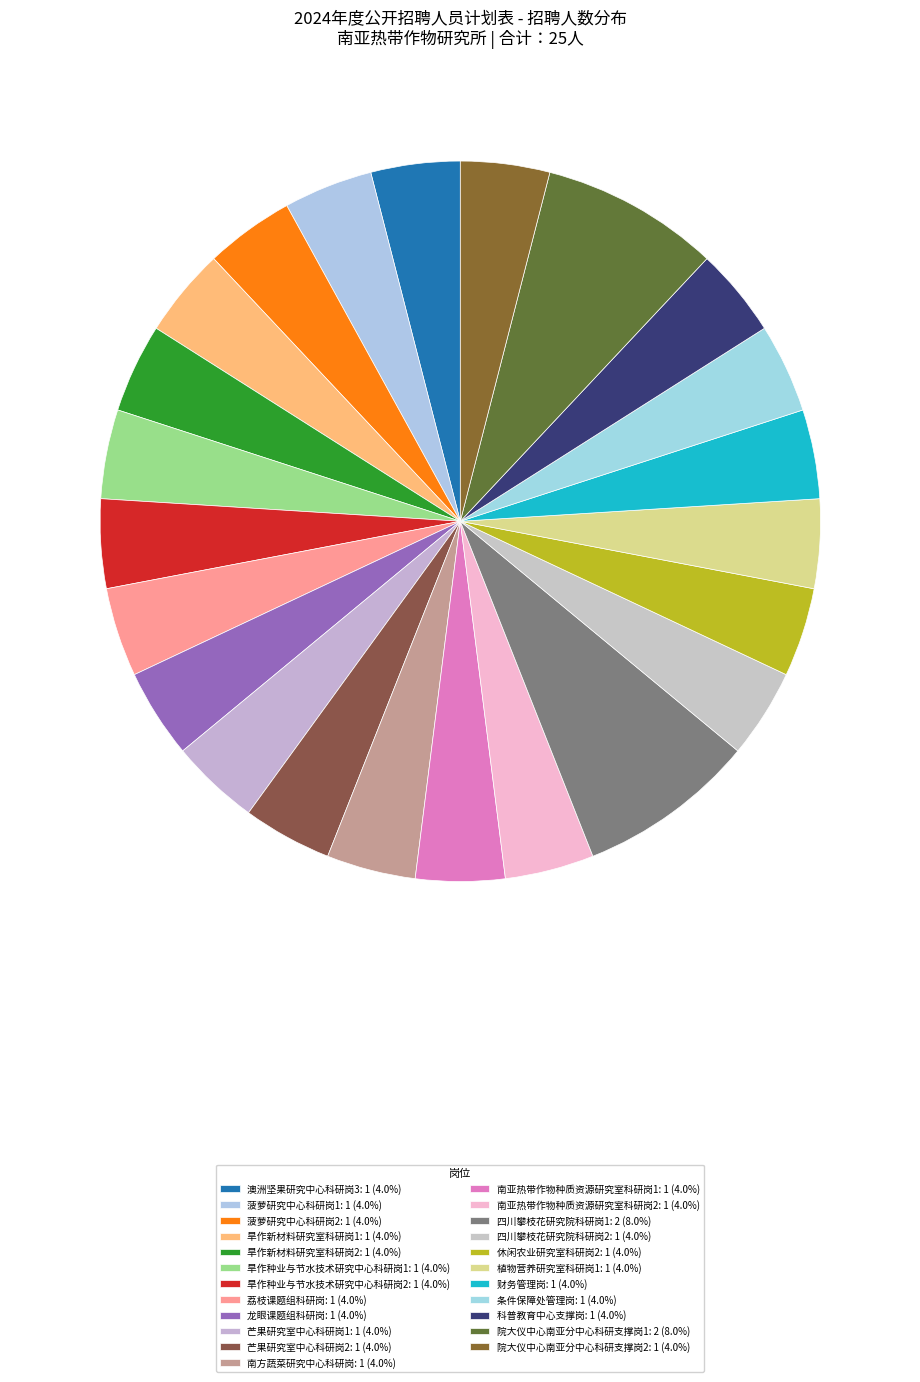

To the nearest percent, what portion does 院大仪中心南亚分中心科研支撑岗1 represent?

8%